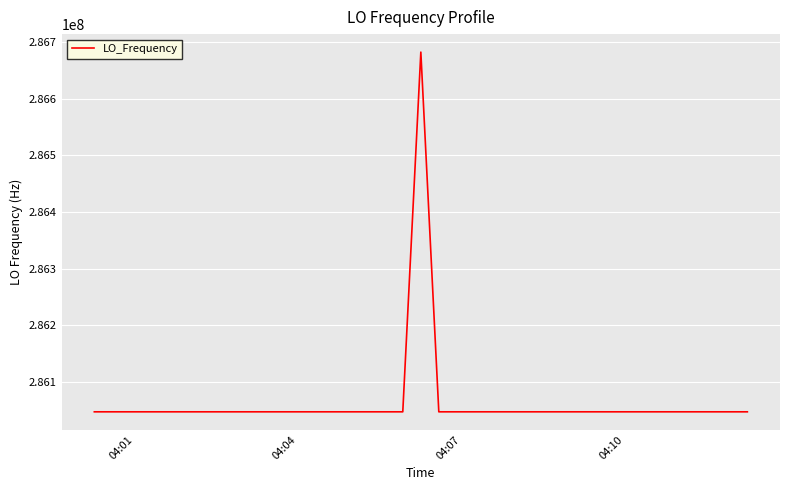

What is the smallest value displayed?

286046998.1